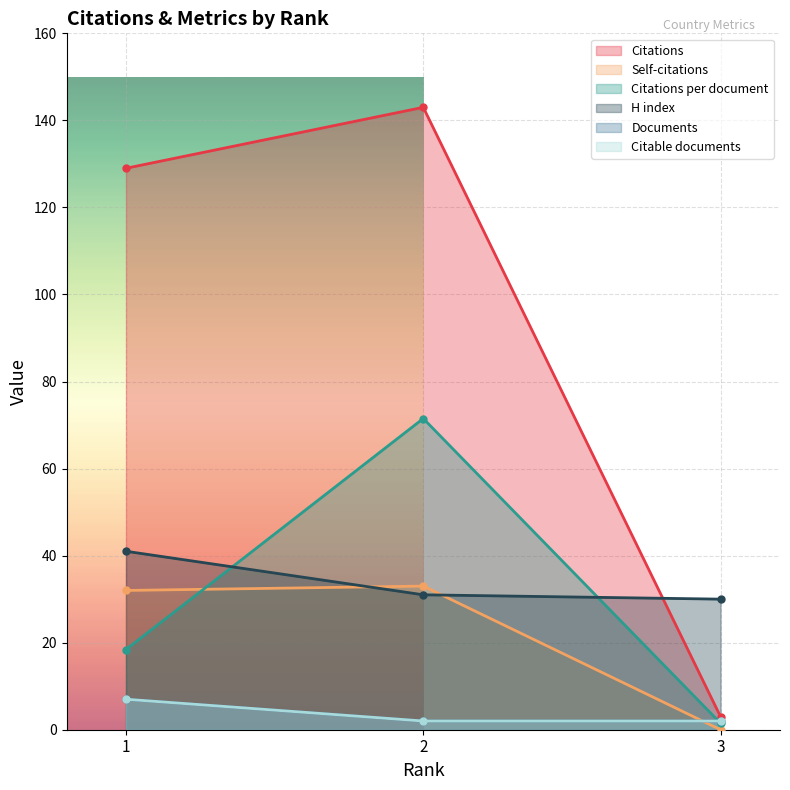

Between 2 and 3, which series saw the biggest shift?

Citations